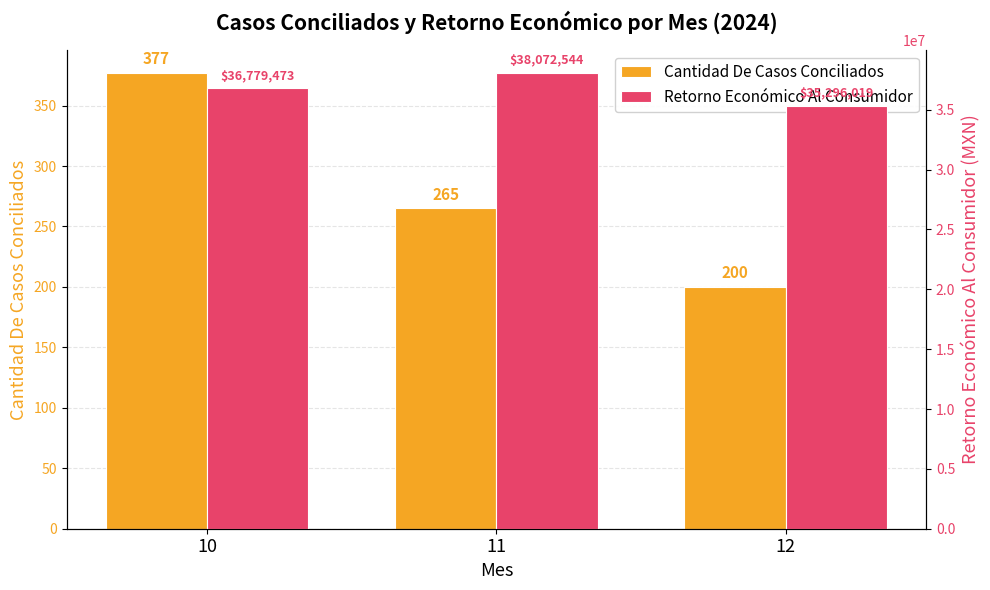

What is the smallest value displayed?

200.0